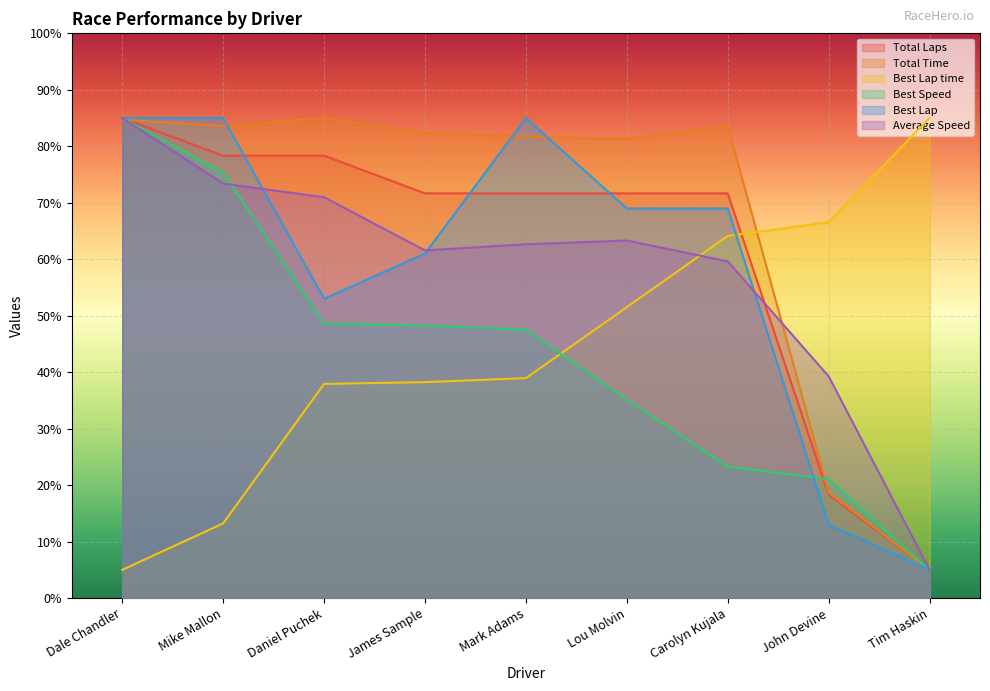

Where does the Total Laps series first go above 71?

Dale Chandler